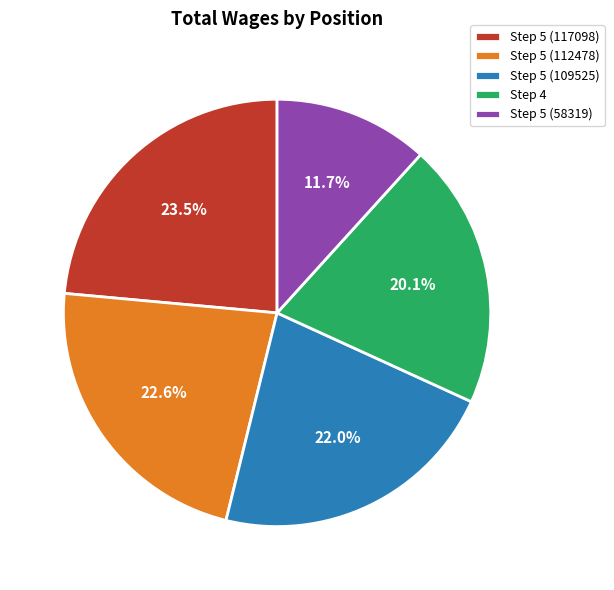

Which category has the smallest portion of the pie?

Step 5 (58319)